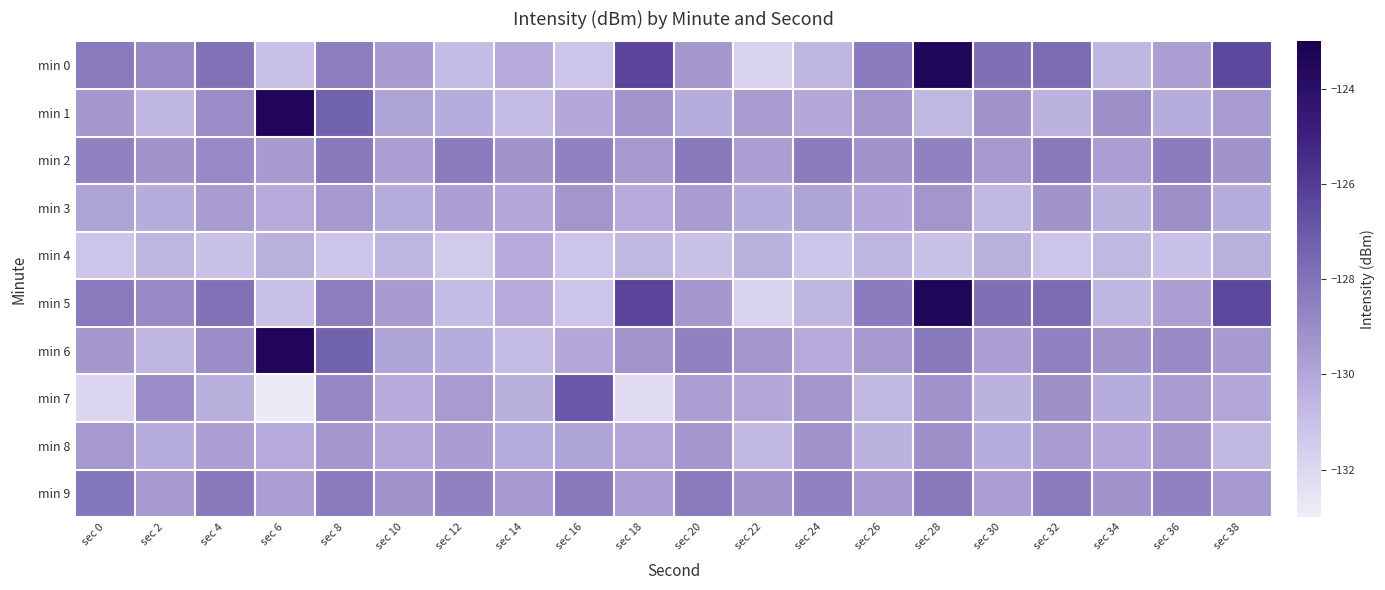

What is the maximum value shown in the chart?

-123.4